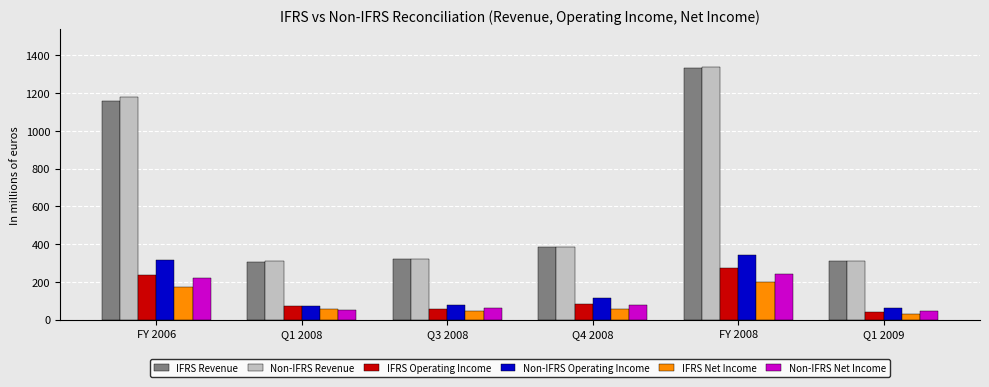

How many bars are there in total?

36